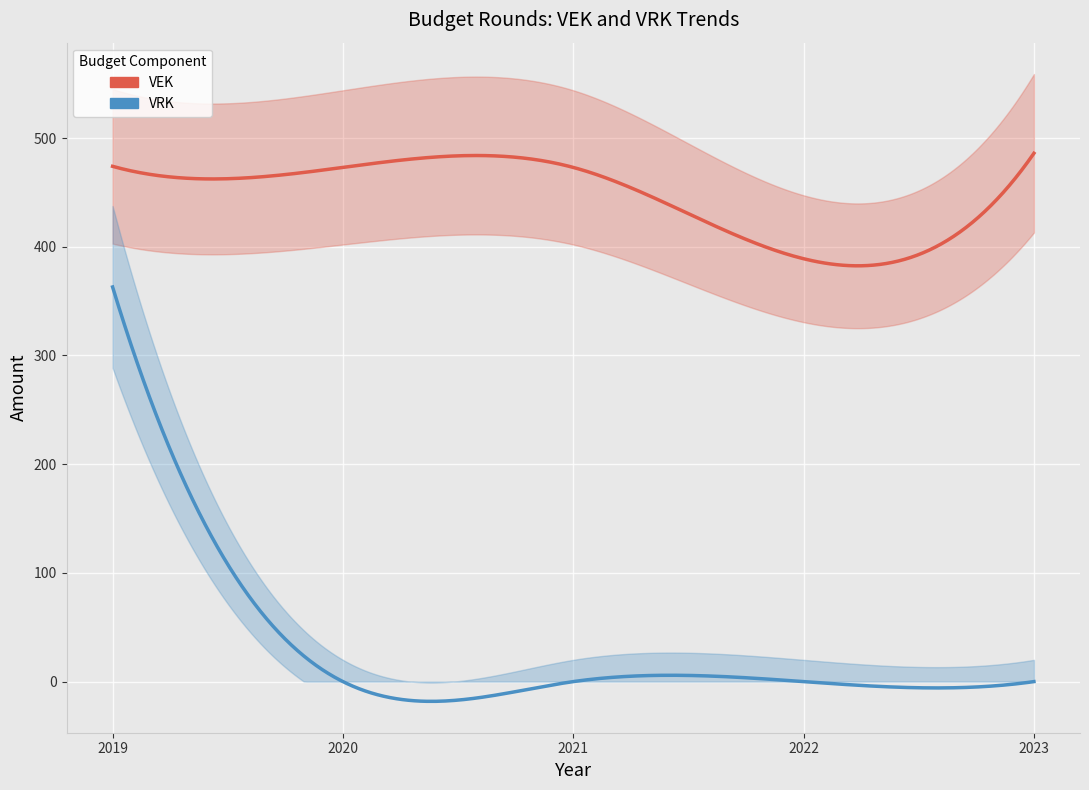

Which series changed the most between 2019 and 2022?

VRK